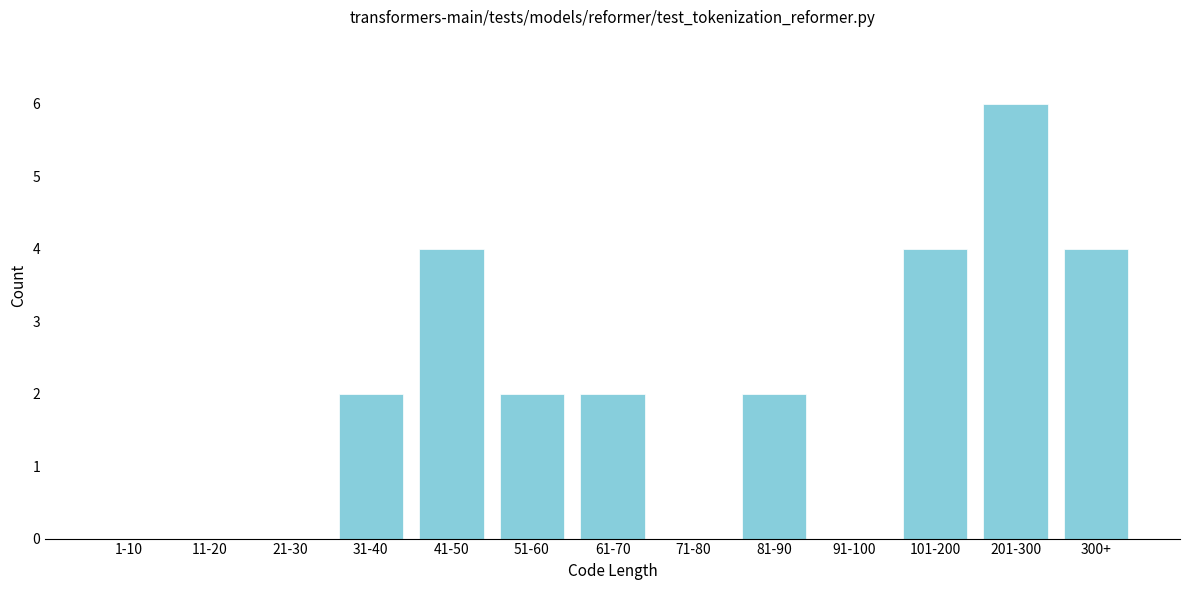

Reading right to left, what are all the values shown in this chart?

300+=4	201-300=6	101-200=4	91-100=0	81-90=2	71-80=0	61-70=2	51-60=2	41-50=4	31-40=2	21-30=0	11-20=0	1-10=0